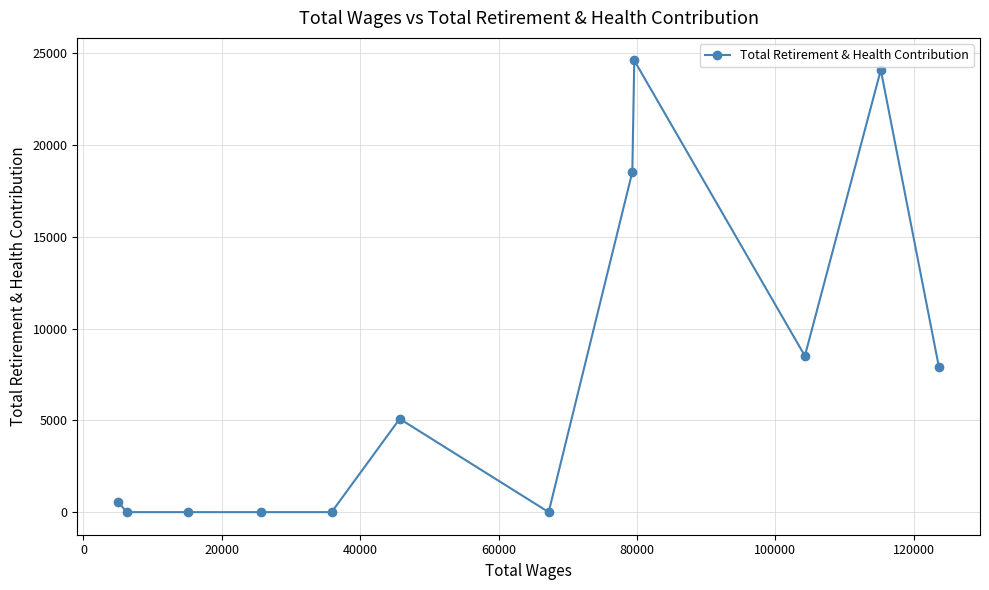

Count the number of categories in the chart.

12